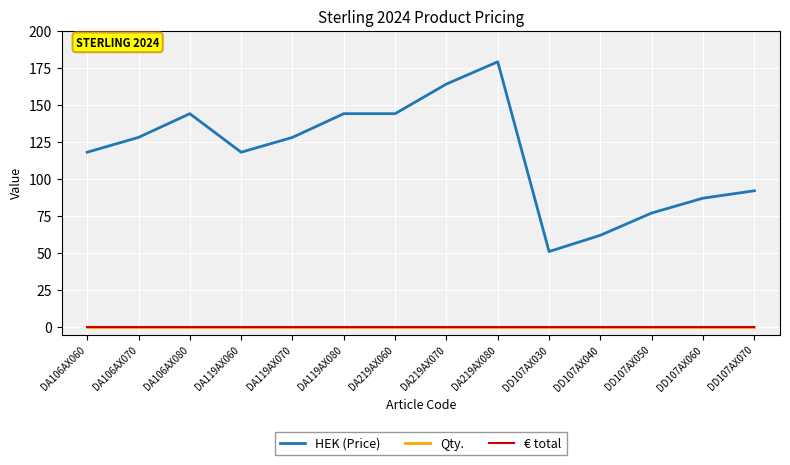

Which label corresponds to the smallest value in the chart?

DA106AX060